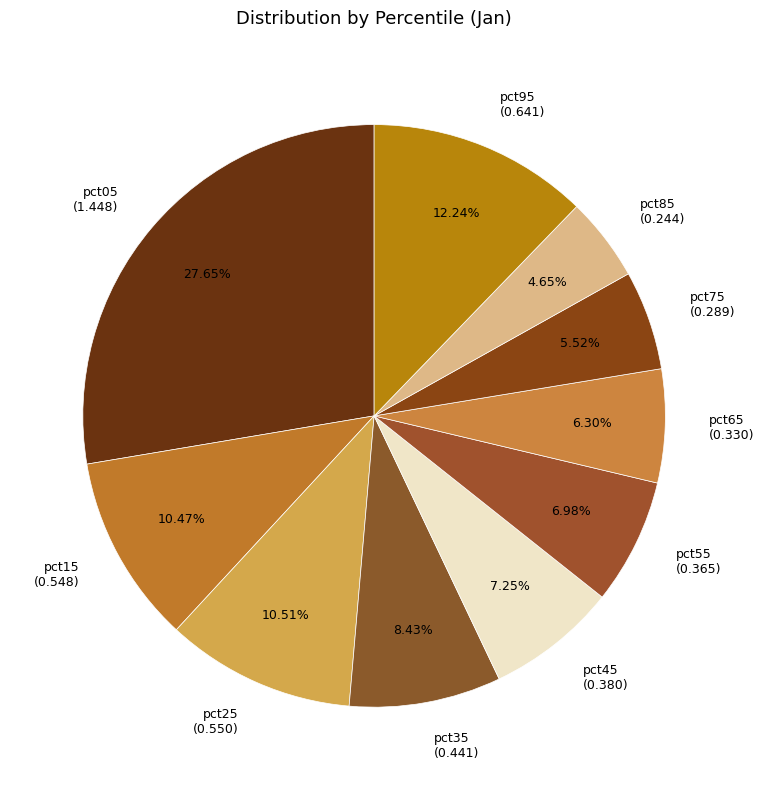

How many slices are in this pie chart?

10